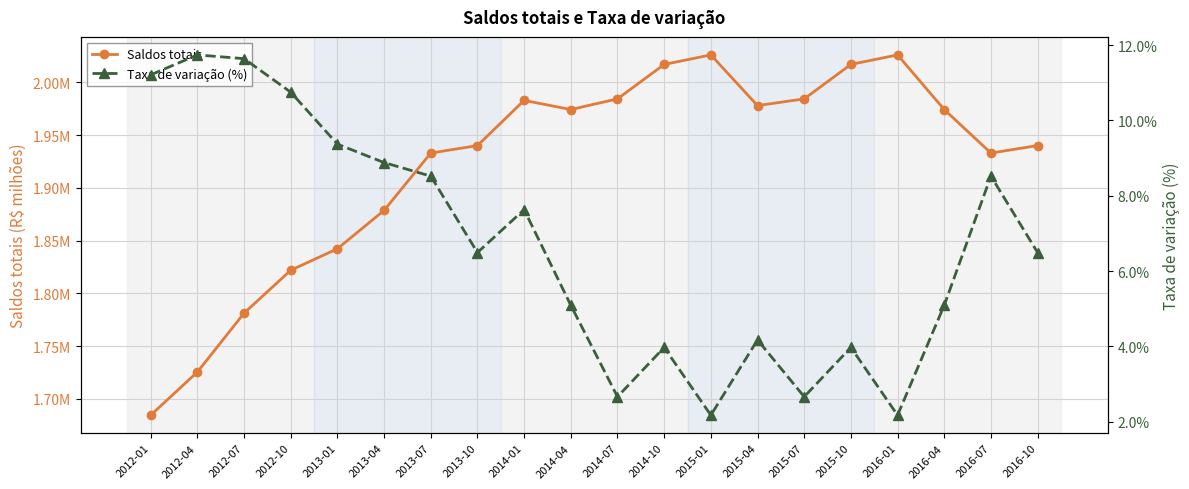

In Taxa de variação (%), how many points are higher than both neighbors (excluding endpoints)?

6